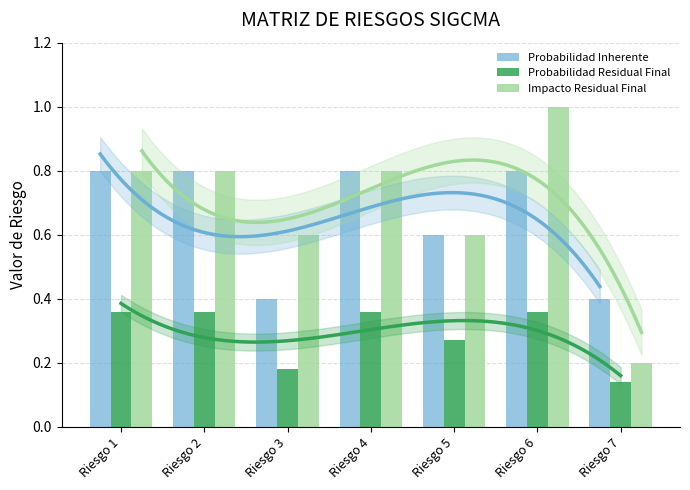

Reading left to right, what are all the values shown in this chart?

Probabilidad Inherente: 0.8	0.8	0.4	0.8	0.6	0.8	0.4
Probabilidad Residual Final: 0.4	0.4	0.2	0.4	0.3	0.4	0.1
Impacto Residual Final: 0.8	0.8	0.6	0.8	0.6	1.0	0.2